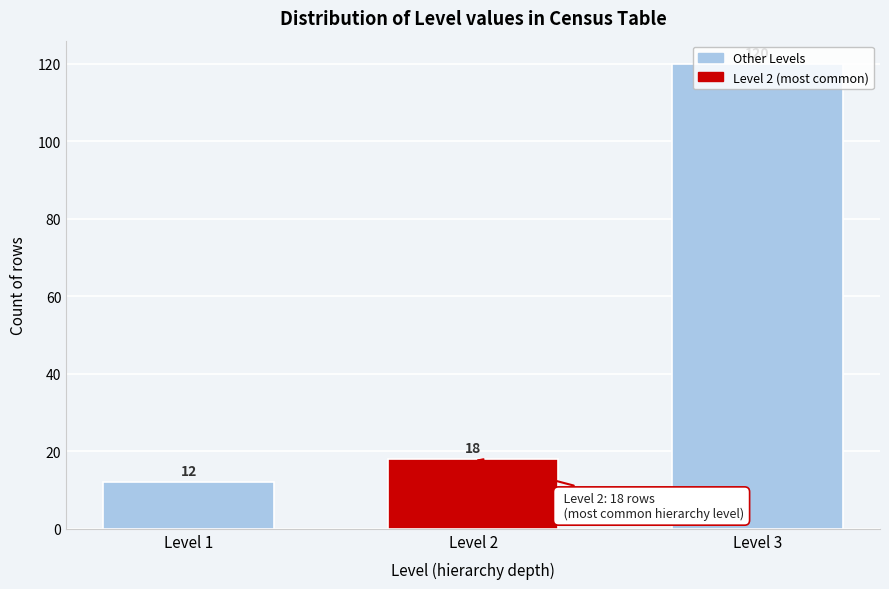

Read the value at Level 3.

120